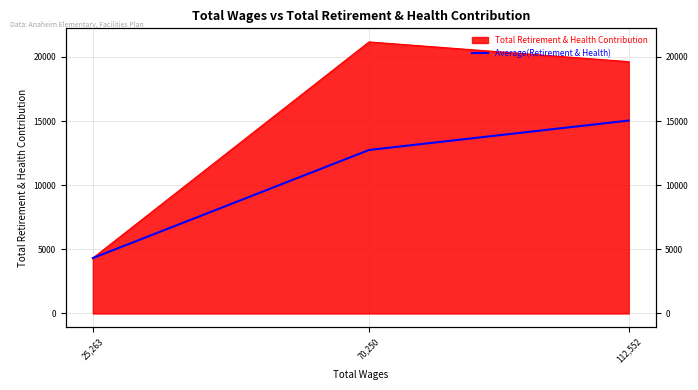

How many data points does each series have?

3